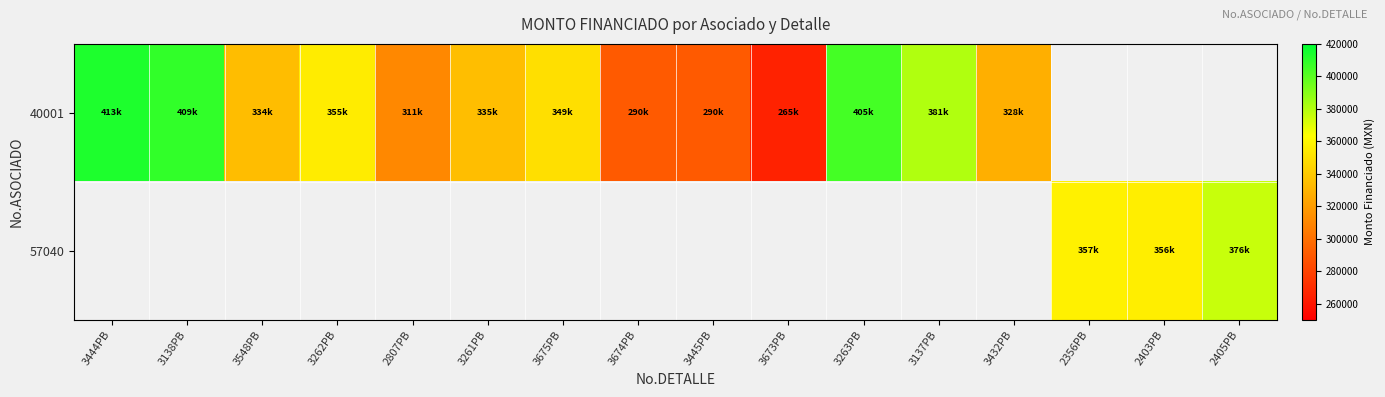

Between 3445PB and 2356PB, which is larger?

2356PB